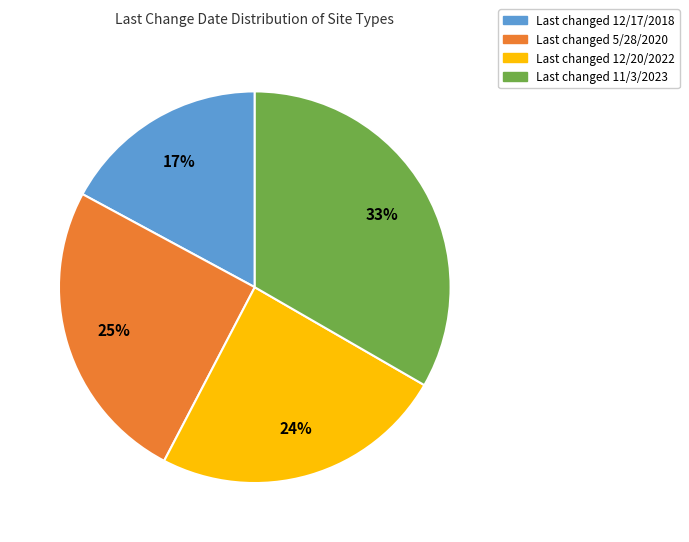

Does any single category account for the majority?

No